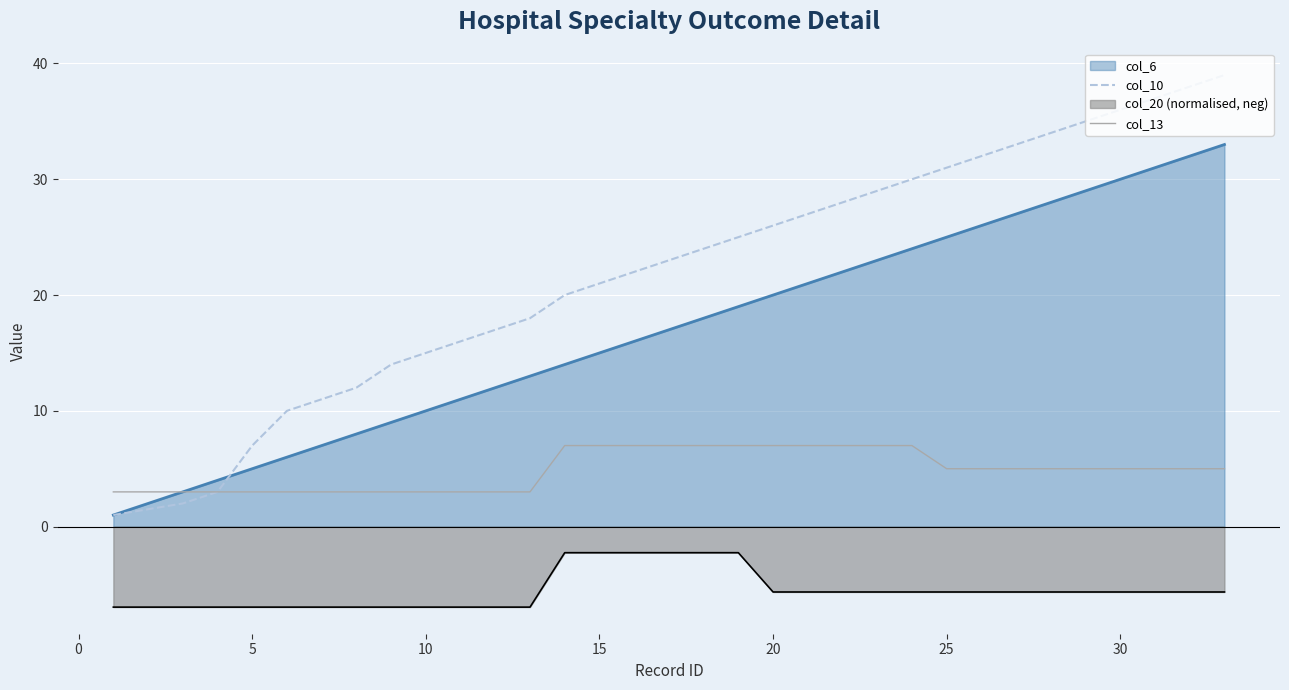

What is the average value of the col_13 series?

4.9